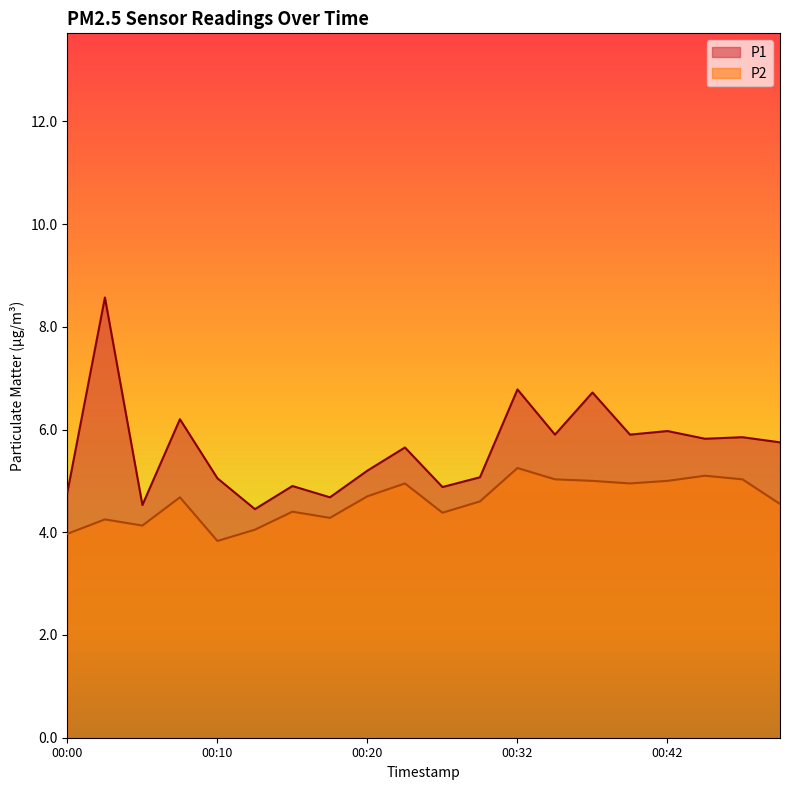

What is the average value of the P2 series?

4.6